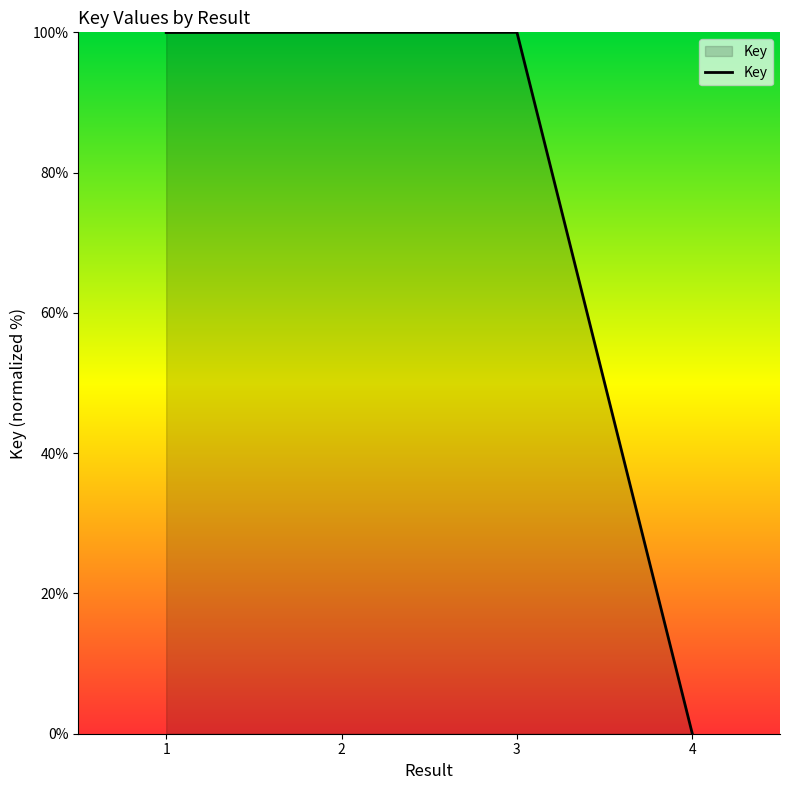

Where does the data first go above 99?

1